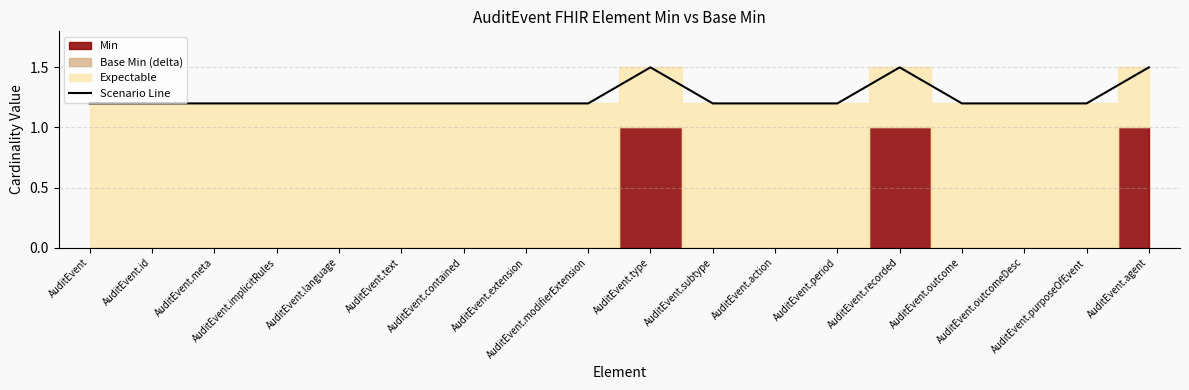

True or false: the data has more than 2 interior local peaks.

False